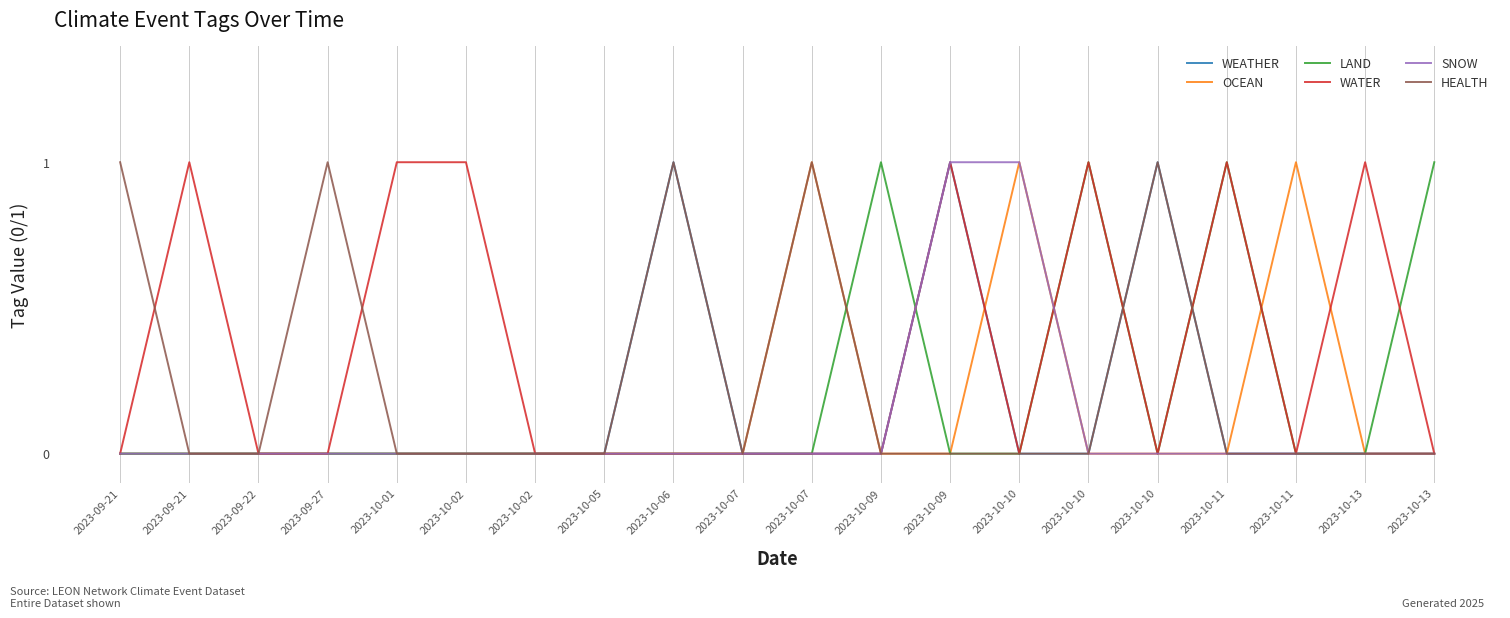

Reading left to right, what are all the values shown in this chart?

WEATHER: 2023-09-21=0	2023-09-21=0	2023-09-22=0	2023-09-27=0	2023-10-01=0	2023-10-02=0	2023-10-02=0	2023-10-05=0	2023-10-06=1	2023-10-07=0	2023-10-07=0	2023-10-09=0	2023-10-09=1	2023-10-10=0	2023-10-10=0	2023-10-10=1	2023-10-11=0	2023-10-11=0	2023-10-13=0	2023-10-13=0
OCEAN: 2023-09-21=0	2023-09-21=0	2023-09-22=0	2023-09-27=0	2023-10-01=0	2023-10-02=0	2023-10-02=0	2023-10-05=0	2023-10-06=0	2023-10-07=0	2023-10-07=1	2023-10-09=0	2023-10-09=0	2023-10-10=1	2023-10-10=0	2023-10-10=0	2023-10-11=0	2023-10-11=1	2023-10-13=0	2023-10-13=0
LAND: 2023-09-21=0	2023-09-21=0	2023-09-22=0	2023-09-27=0	2023-10-01=0	2023-10-02=0	2023-10-02=0	2023-10-05=0	2023-10-06=0	2023-10-07=0	2023-10-07=0	2023-10-09=1	2023-10-09=0	2023-10-10=0	2023-10-10=1	2023-10-10=0	2023-10-11=1	2023-10-11=0	2023-10-13=0	2023-10-13=1
WATER: 2023-09-21=0	2023-09-21=1	2023-09-22=0	2023-09-27=0	2023-10-01=1	2023-10-02=1	2023-10-02=0	2023-10-05=0	2023-10-06=0	2023-10-07=0	2023-10-07=0	2023-10-09=0	2023-10-09=1	2023-10-10=0	2023-10-10=1	2023-10-10=0	2023-10-11=1	2023-10-11=0	2023-10-13=1	2023-10-13=0
SNOW: 2023-09-21=0	2023-09-21=0	2023-09-22=0	2023-09-27=0	2023-10-01=0	2023-10-02=0	2023-10-02=0	2023-10-05=0	2023-10-06=0	2023-10-07=0	2023-10-07=0	2023-10-09=0	2023-10-09=1	2023-10-10=1	2023-10-10=0	2023-10-10=0	2023-10-11=0	2023-10-11=0	2023-10-13=0	2023-10-13=0
HEALTH: 2023-09-21=1	2023-09-21=0	2023-09-22=0	2023-09-27=1	2023-10-01=0	2023-10-02=0	2023-10-02=0	2023-10-05=0	2023-10-06=1	2023-10-07=0	2023-10-07=1	2023-10-09=0	2023-10-09=0	2023-10-10=0	2023-10-10=0	2023-10-10=1	2023-10-11=0	2023-10-11=0	2023-10-13=0	2023-10-13=0